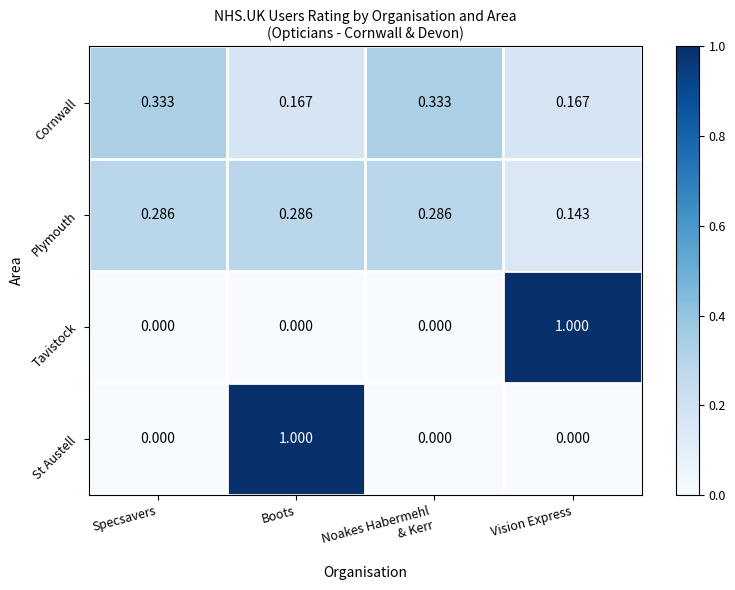

Between Specsavers and Vision Express, which series saw the biggest shift?

Tavistock